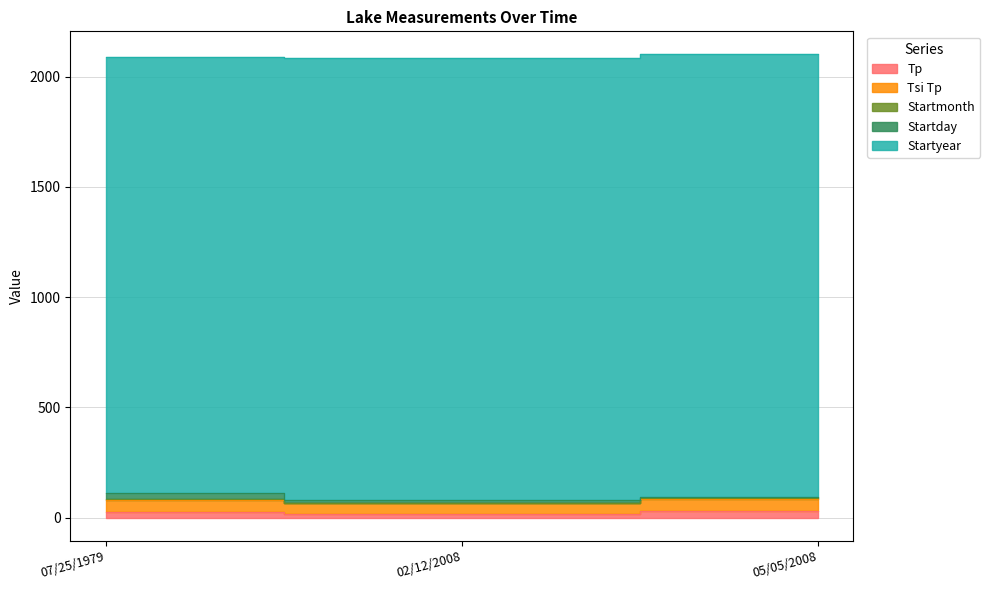

Reading left to right, extract all data points from this chart.

Tp: 07/25/1979=26	02/12/2008=15	05/05/2008=28
Tsi Tp: 07/25/1979=53	02/12/2008=49	05/05/2008=54
Startmonth: 07/25/1979=7	02/12/2008=2	05/05/2008=5
Startday: 07/25/1979=25	02/12/2008=12	05/05/2008=5
Startyear: 07/25/1979=1979	02/12/2008=2008	05/05/2008=2008